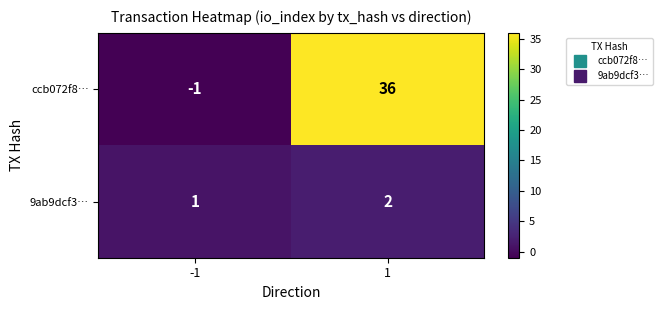

Between -1 and 1, which series saw the biggest shift?

ccb072f8…